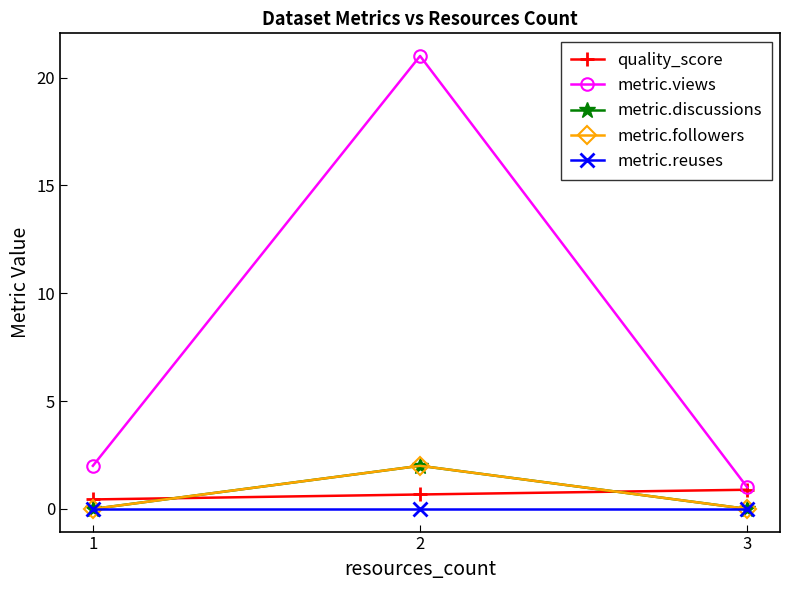

At 2, list the series in order from smallest to largest.

metric.reuses, quality_score, metric.discussions, metric.followers, metric.views